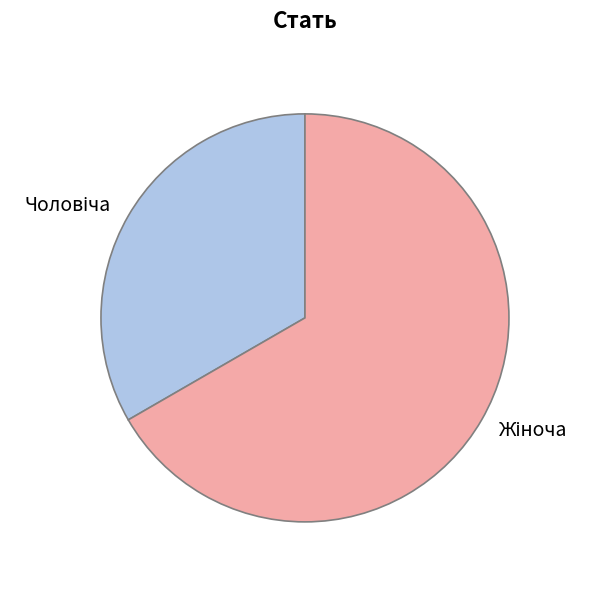

Does any single category account for the majority?

Yes